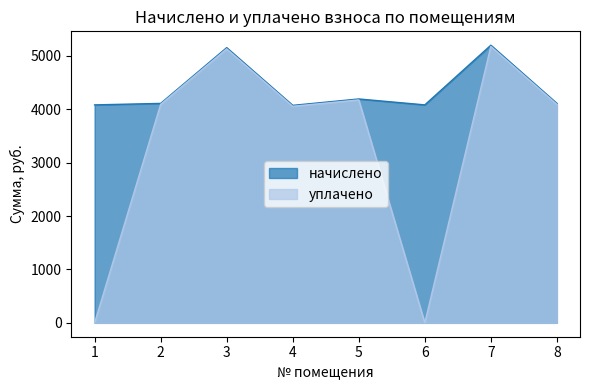

What is the difference between the second highest and minimum values in the уплачено series?

5130.8